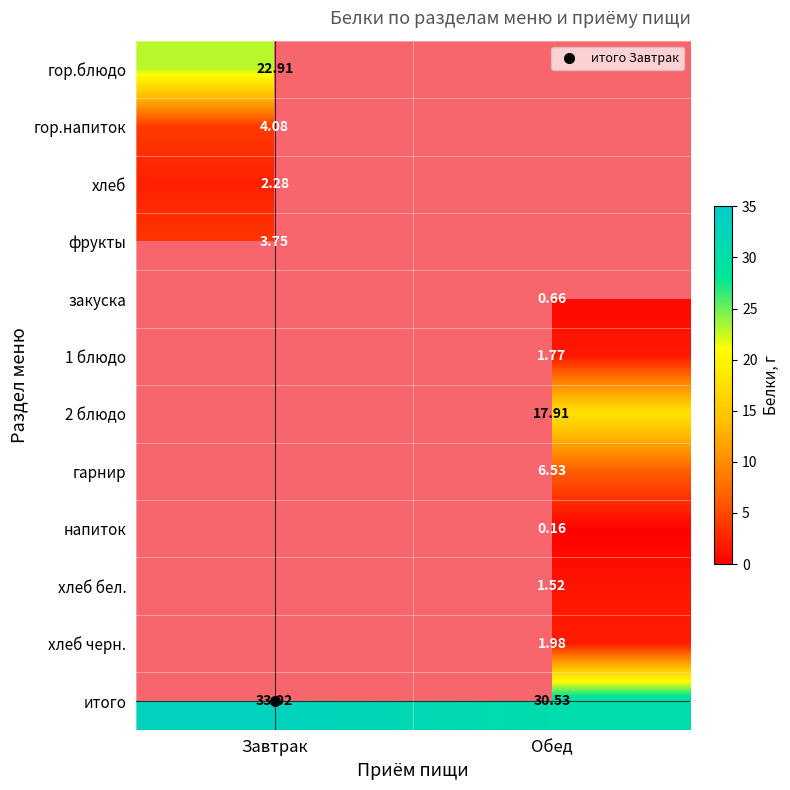

True or false: фрукты has a value of 3.8 at Завтрак.

True